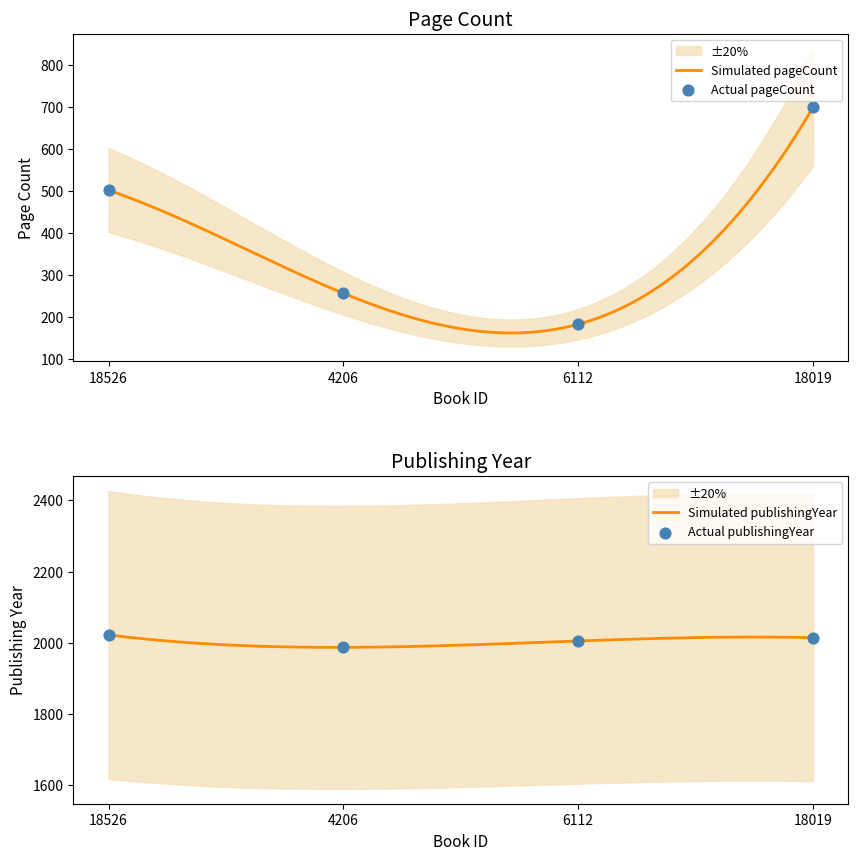

Which series reaches the maximum Y coordinate?

publishingYear